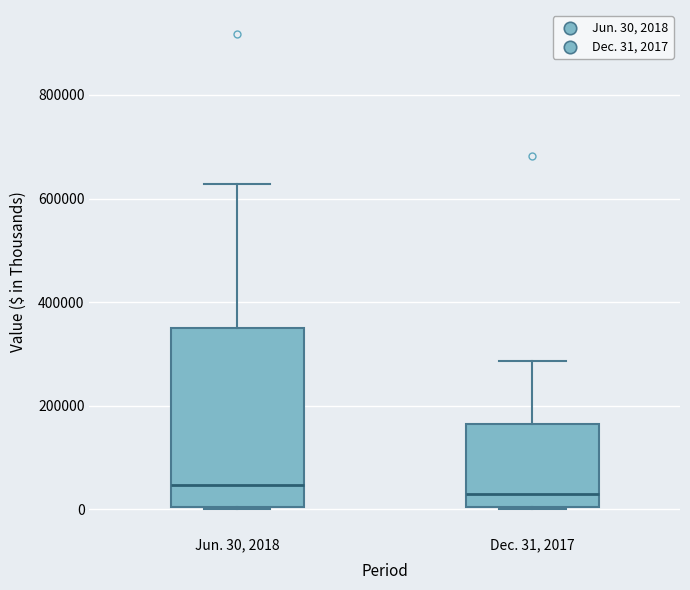

Which box is the tallest, from its lower edge to its upper edge?

Jun. 30, 2018